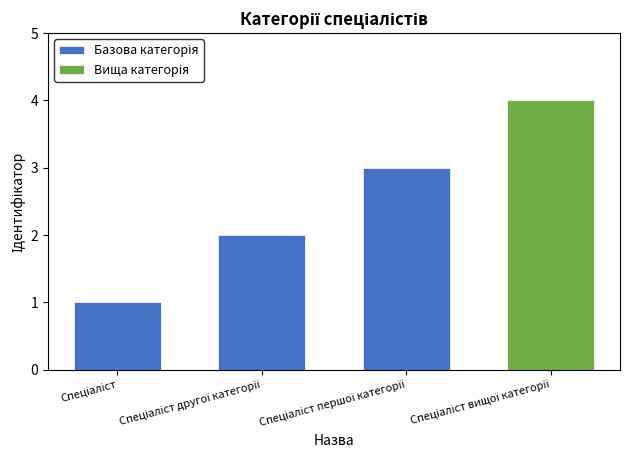

Between Спеціаліст другої категорії and Спеціаліст, which is larger?

Спеціаліст другої категорії